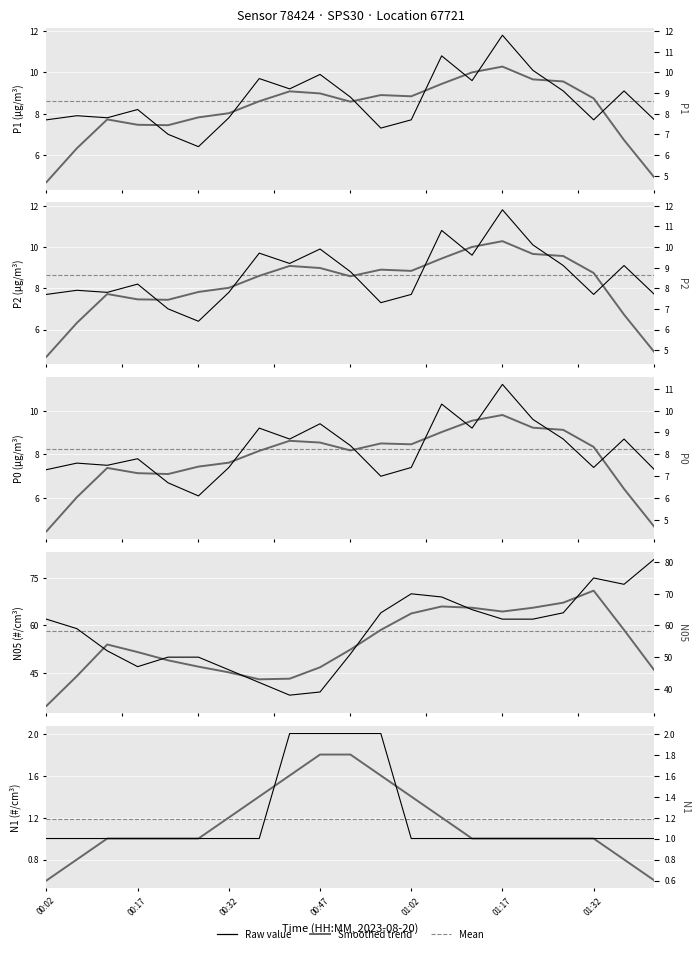

The value of P0 at 01:27 is 8.7. True or false?

True